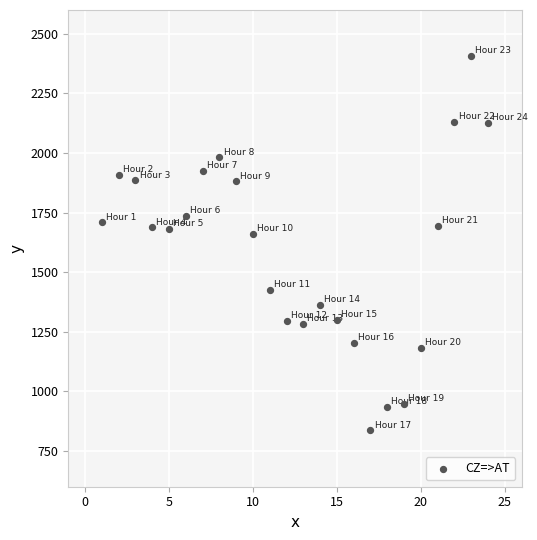

What is the range of X values (max minus min)?

23.0